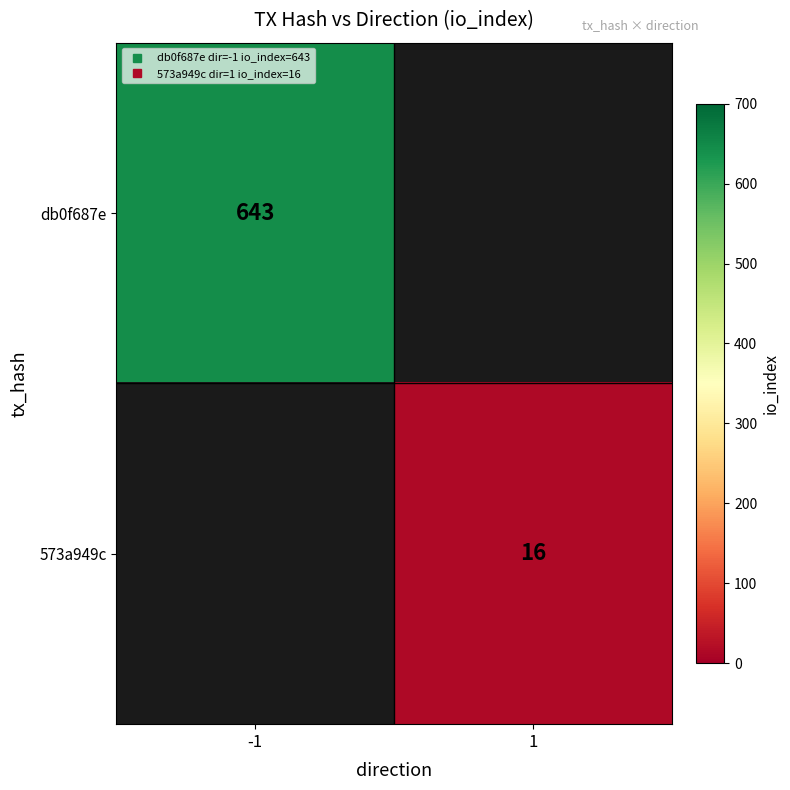

List the series in order of their overall mean, highest first.

db0f687e, 573a949c